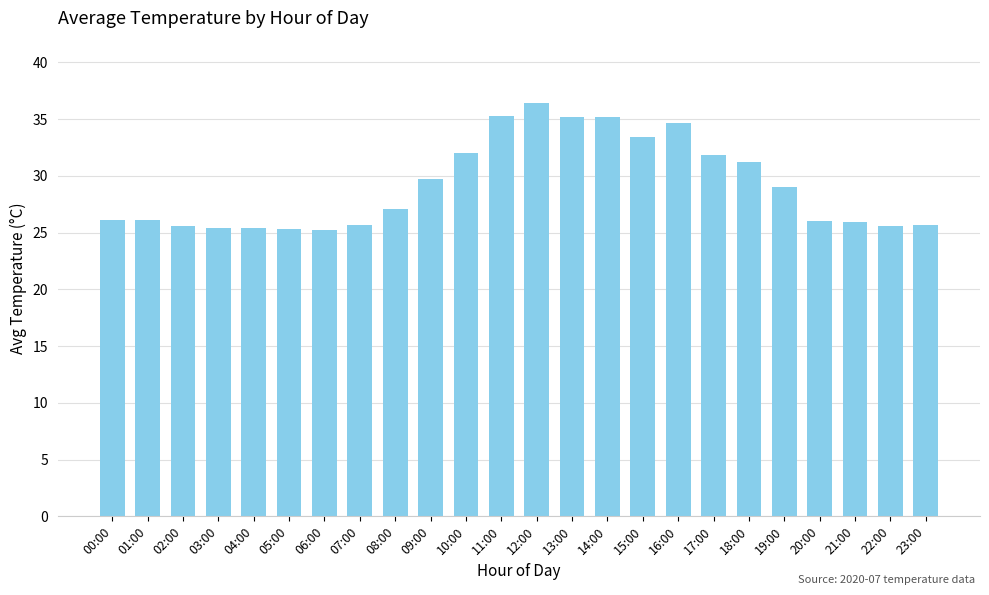

What is the greatest value displayed?

36.5